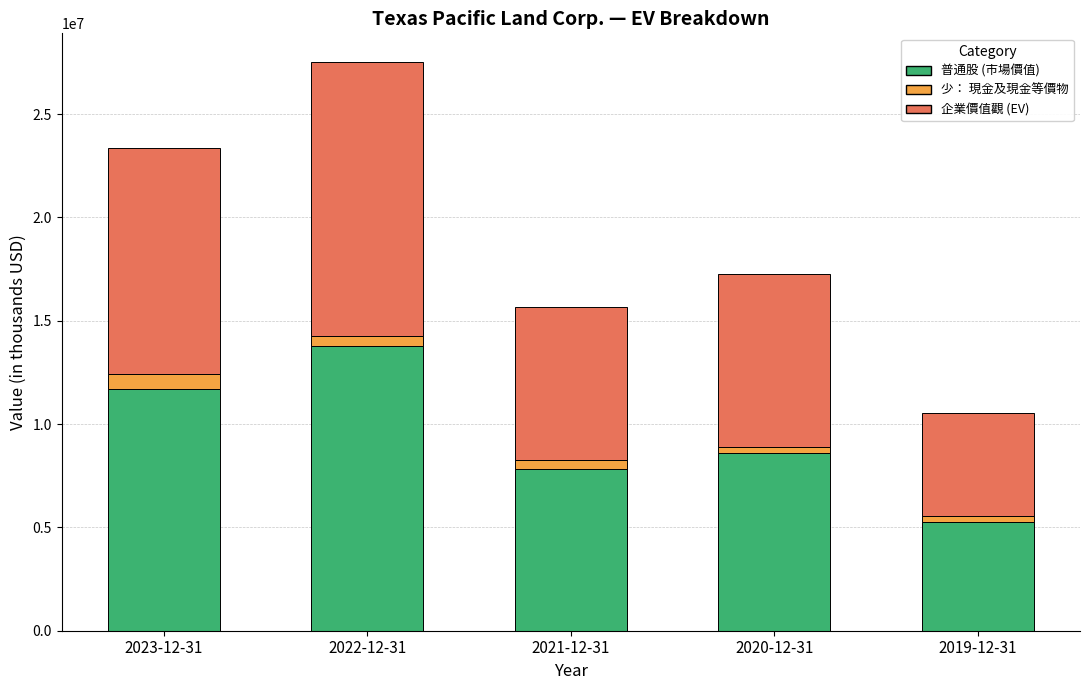

Count the number of data series in this chart.

3